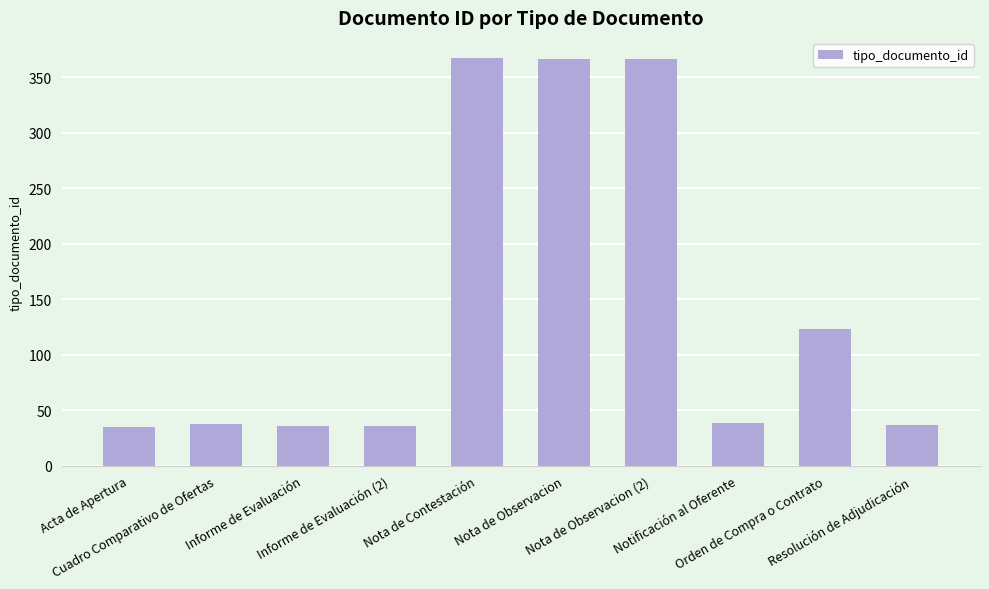

What is the maximum value shown in the chart?

367